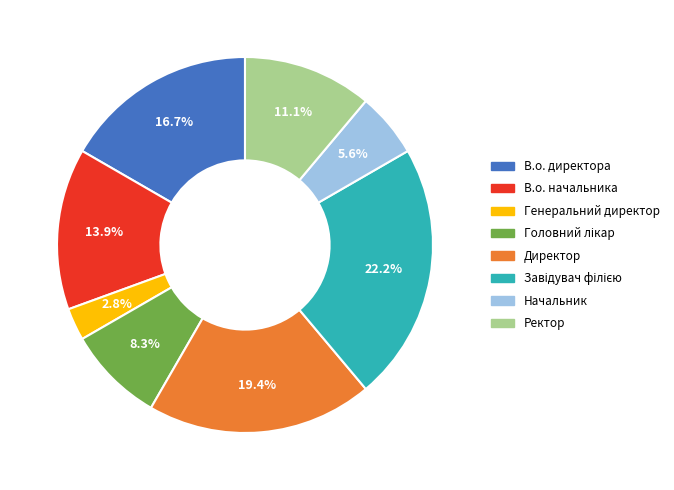

Is the sum of Генеральний директор and Начальник greater than half?

No